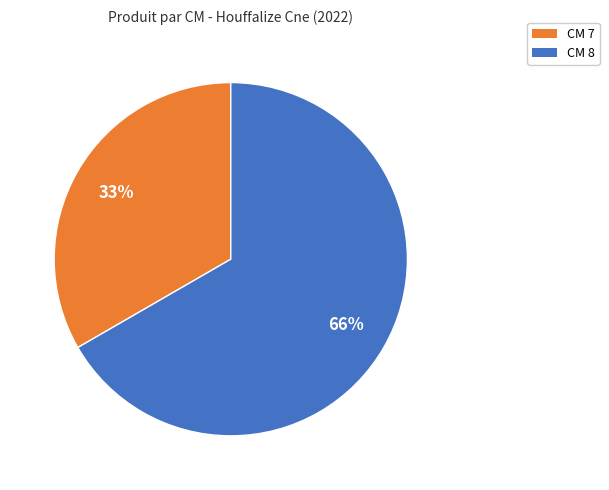

Which slice is the largest?

8